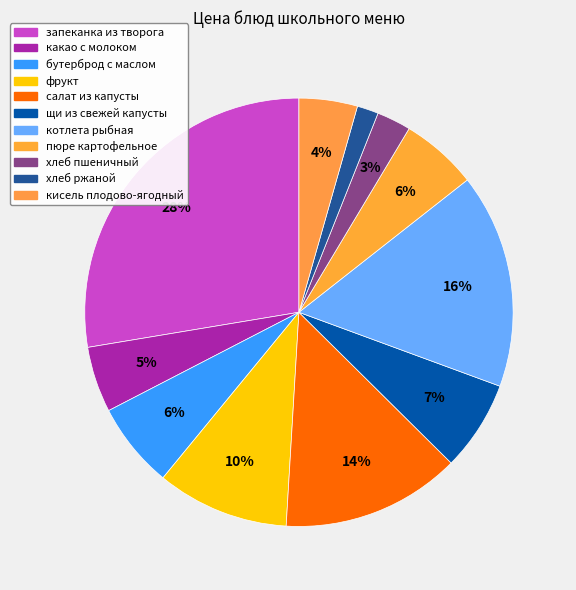

Which category has the smallest portion of the pie?

хлеб ржаной